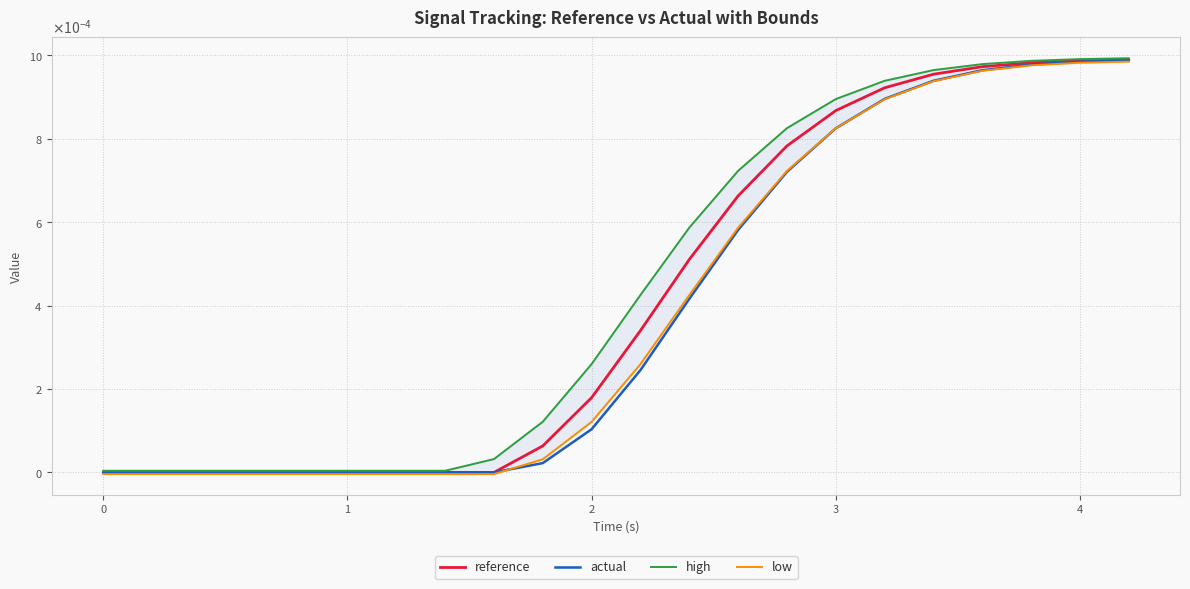

True or false: high has more than 0 interior local peaks.

False